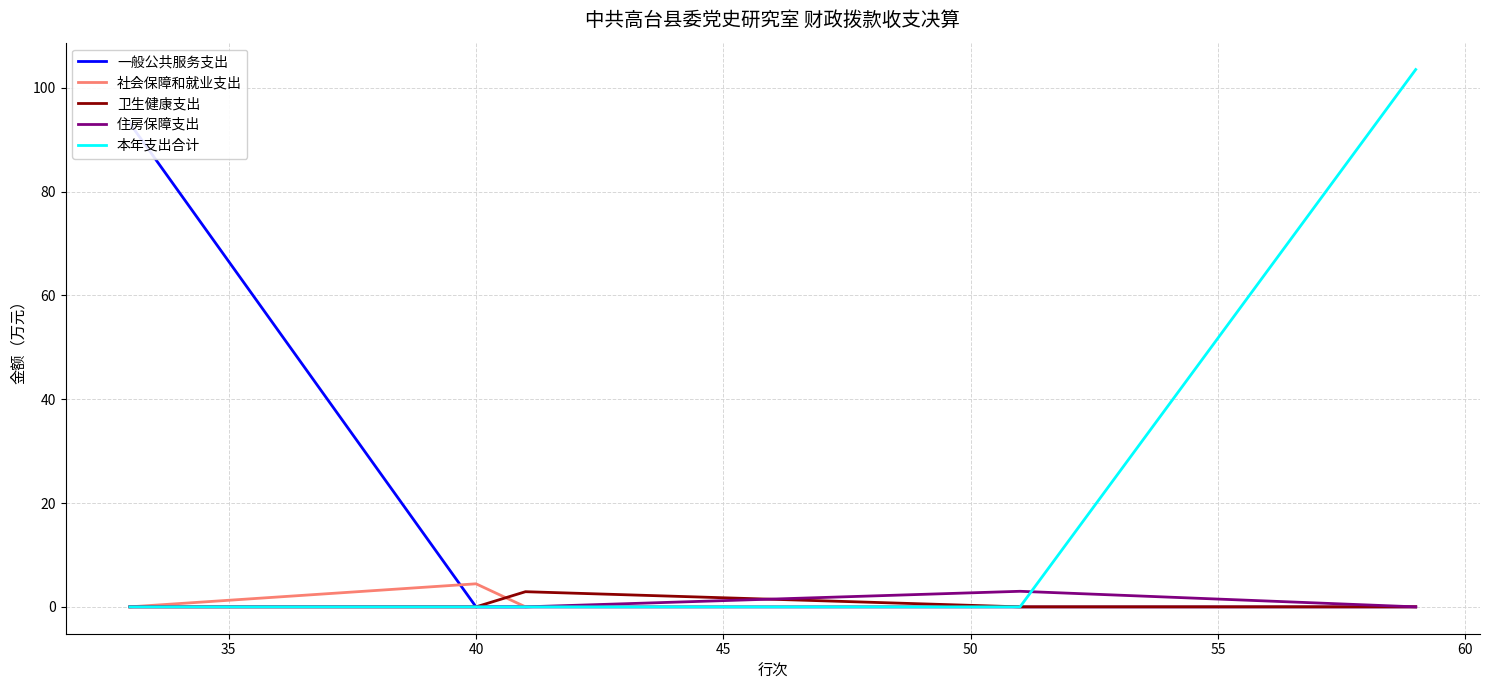

True or false: 社会保障和就业支出 has more than 2 points higher than both neighbors.

False